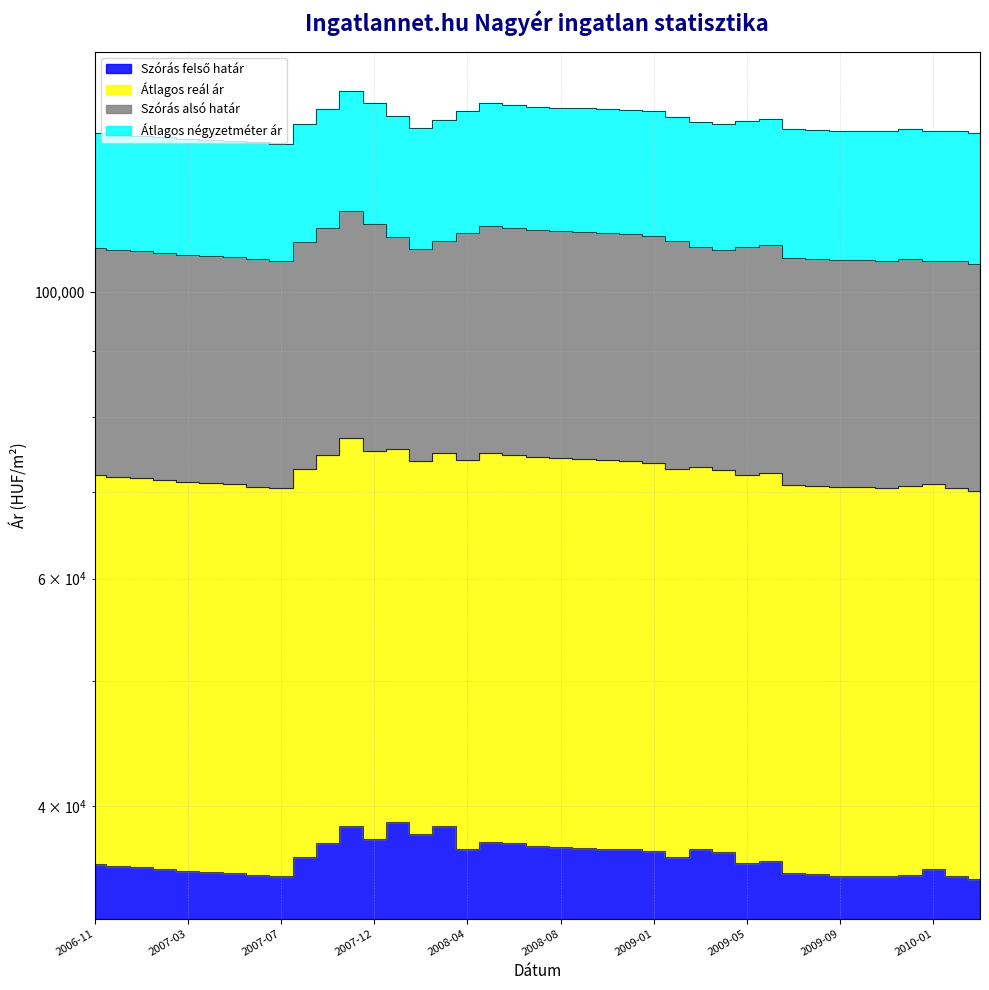

Where is the first local maximum for Szórás felső határ?

2007-11